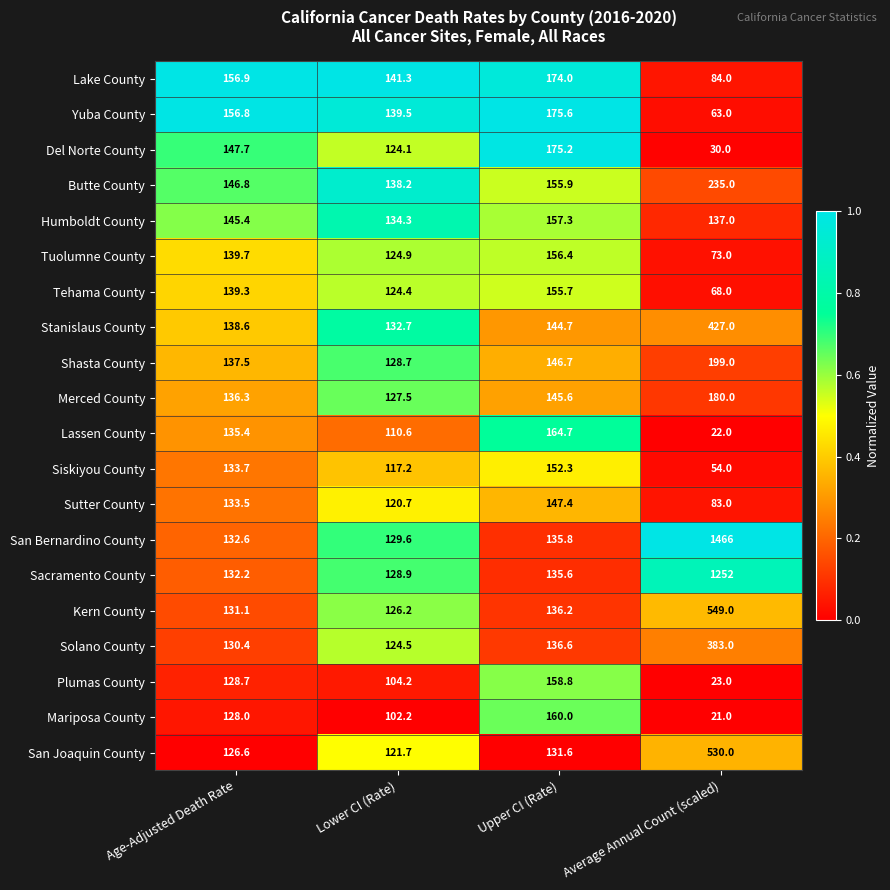

Which category has the lowest value across all series?

Average Annual Count (scaled)